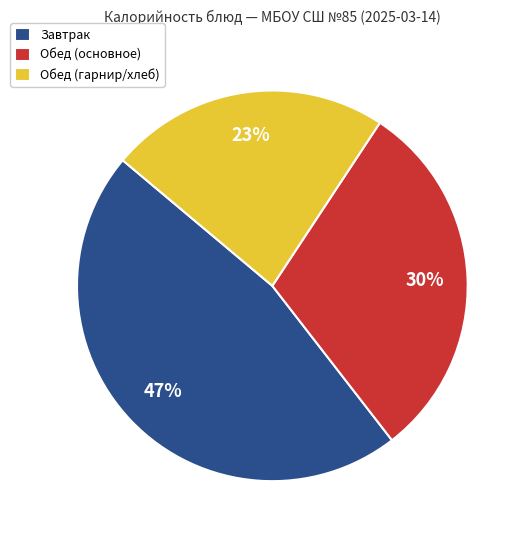

To the nearest percent, what is the average slice percentage?

33%